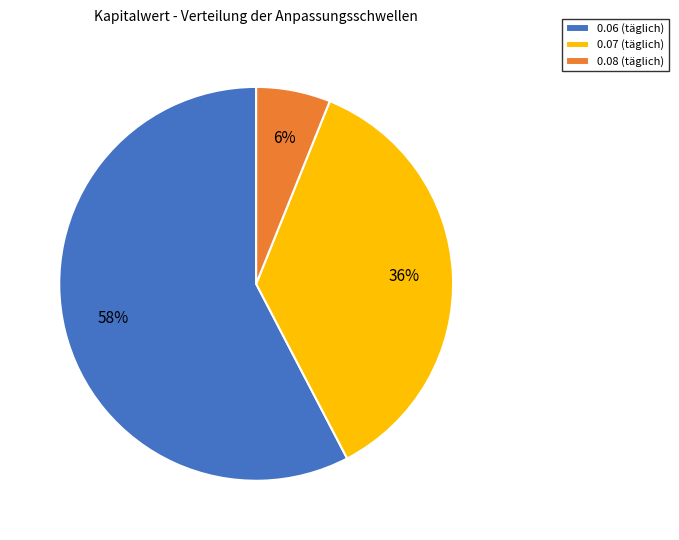

Is there any slice that represents more than half of the pie?

Yes